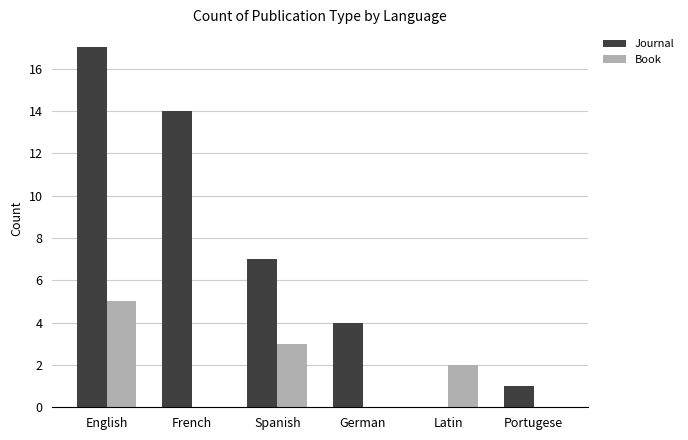

What is the difference between the Book values at Spanish and Portugese?

3